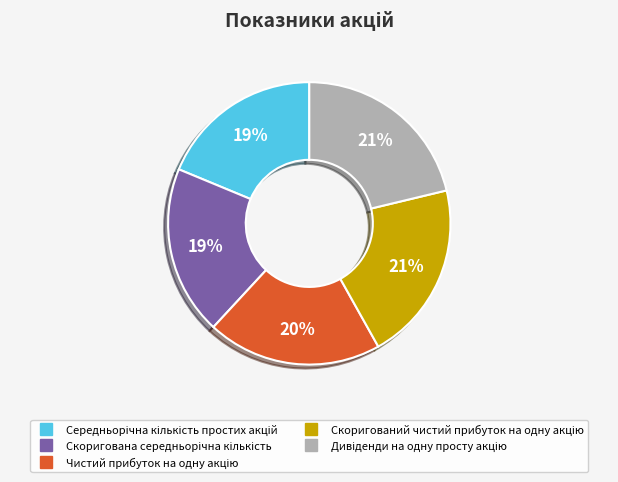

Is there any slice that represents more than half of the pie?

No